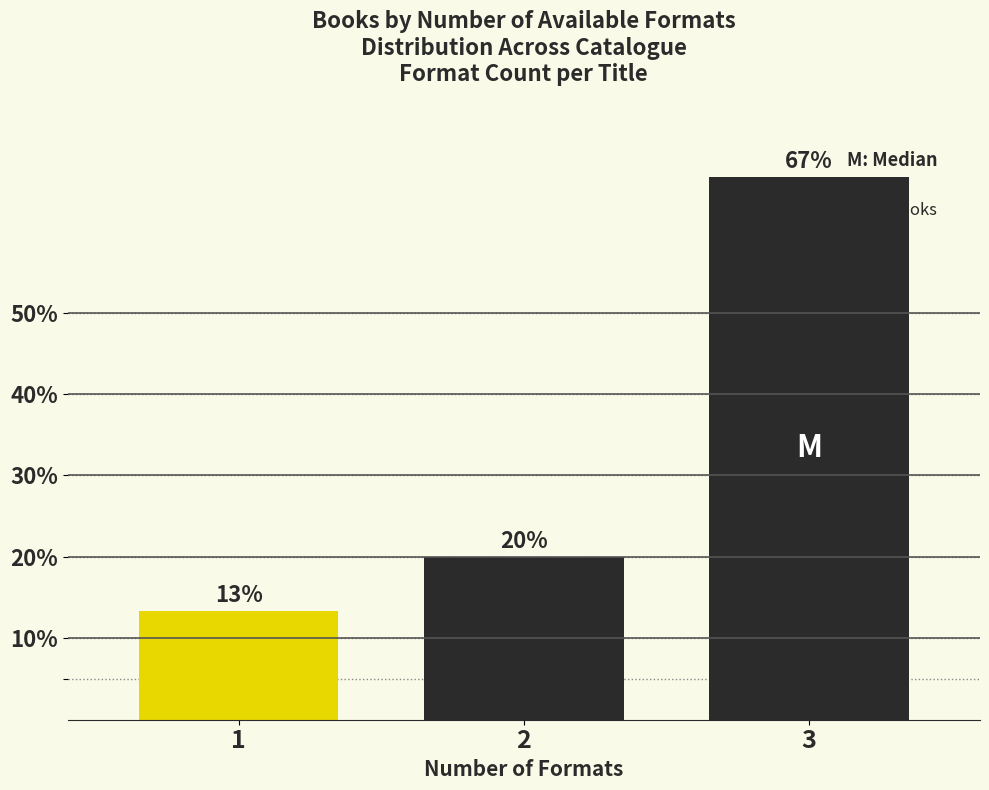

What value does the data have at 3?

66.7